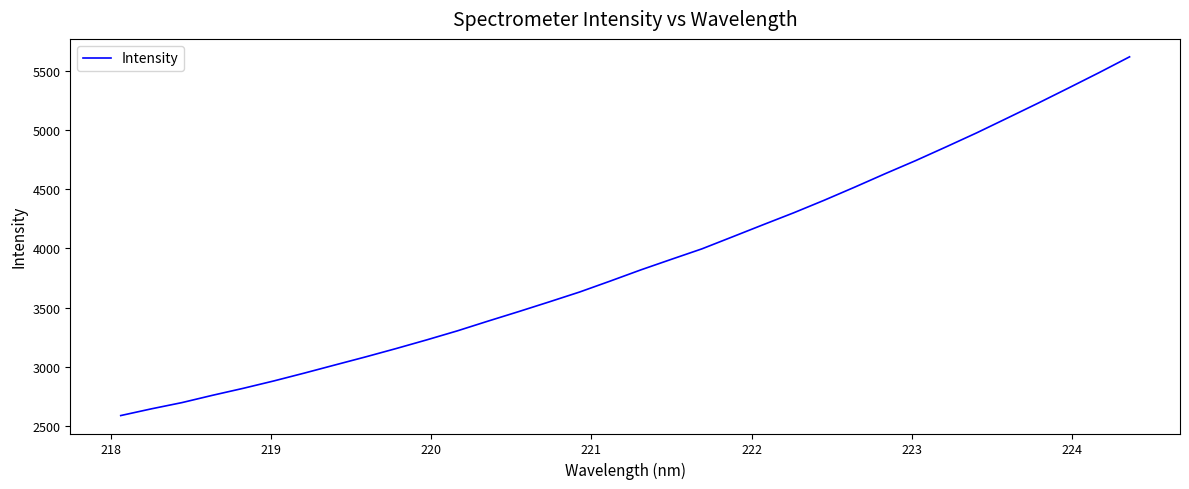

What is the sum of all values?

132121.9